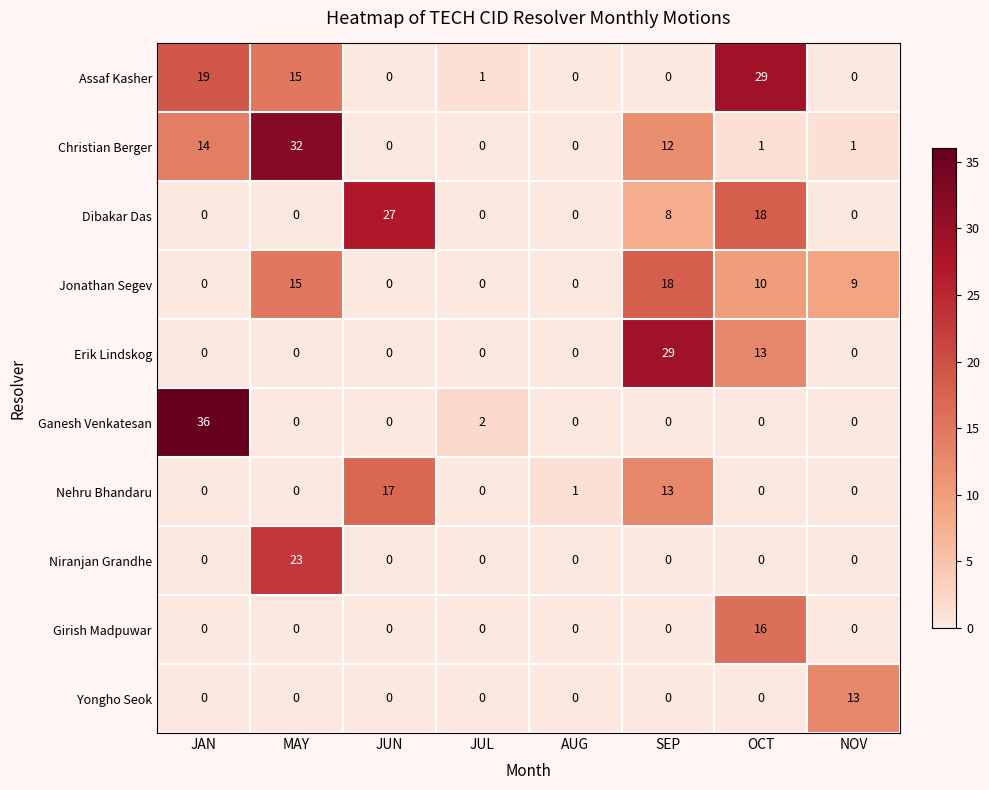

Which series has the largest total across all categories?

Assaf Kasher